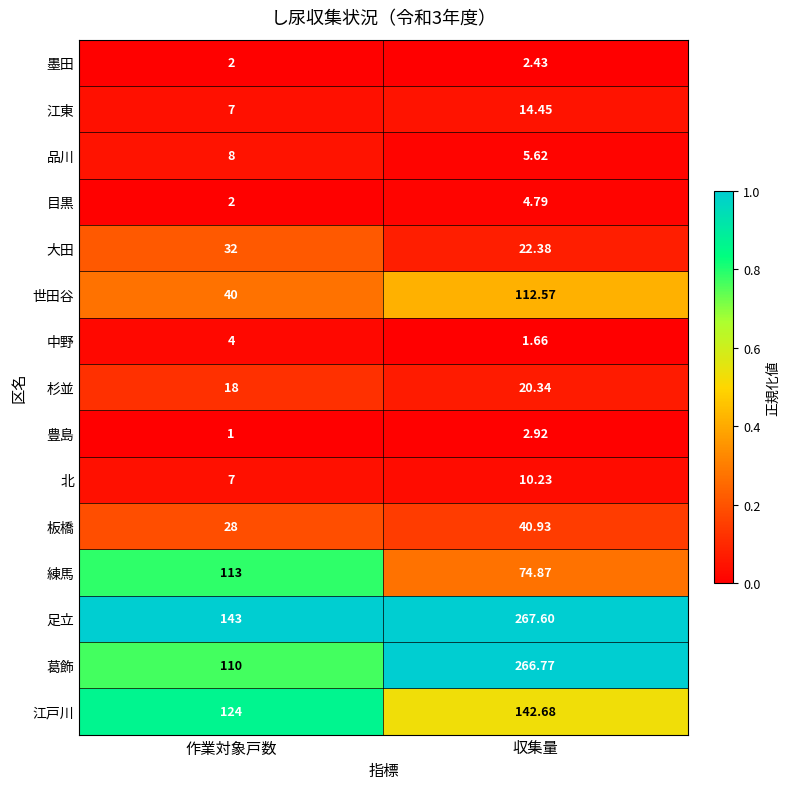

At which category is the sum across all series the highest?

収集量